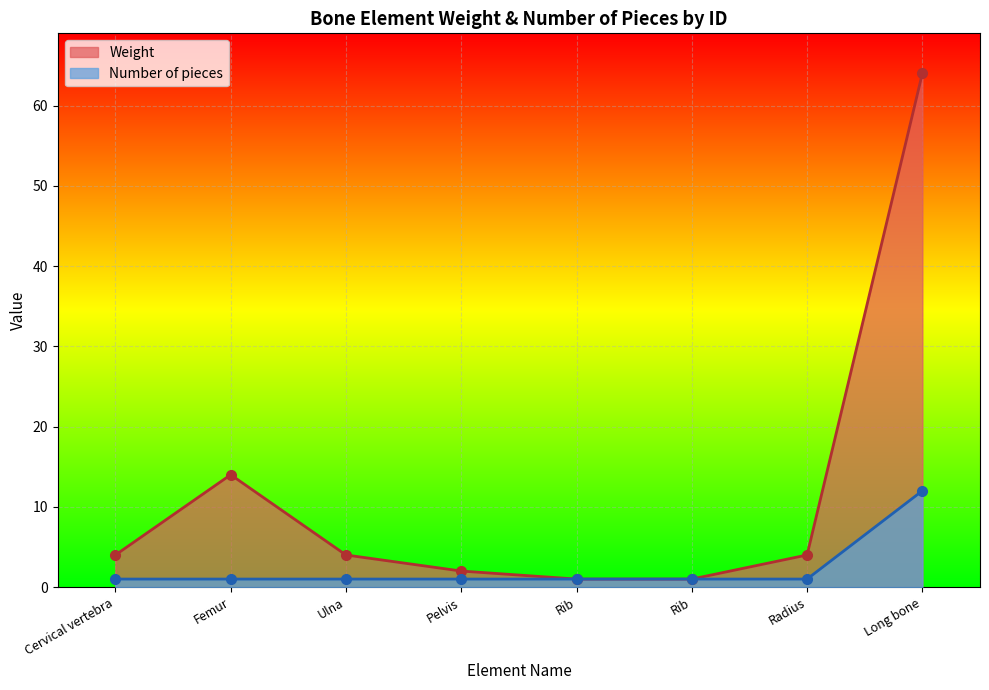

At which category does Weight reach its first local peak?

Femur